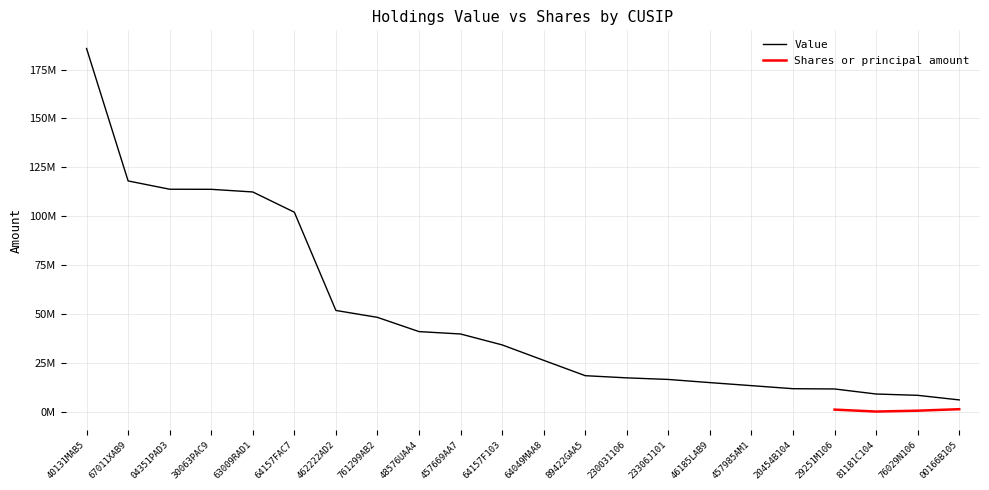

What is the minimum value shown in the chart?

5999520